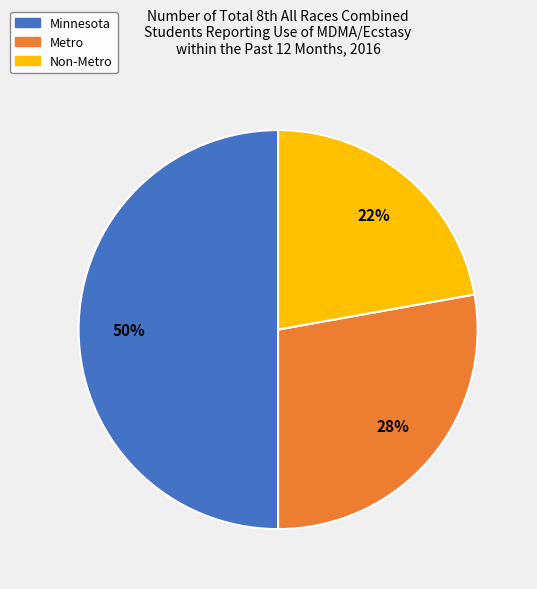

What percentage is the Metro slice, to the nearest percent?

28%